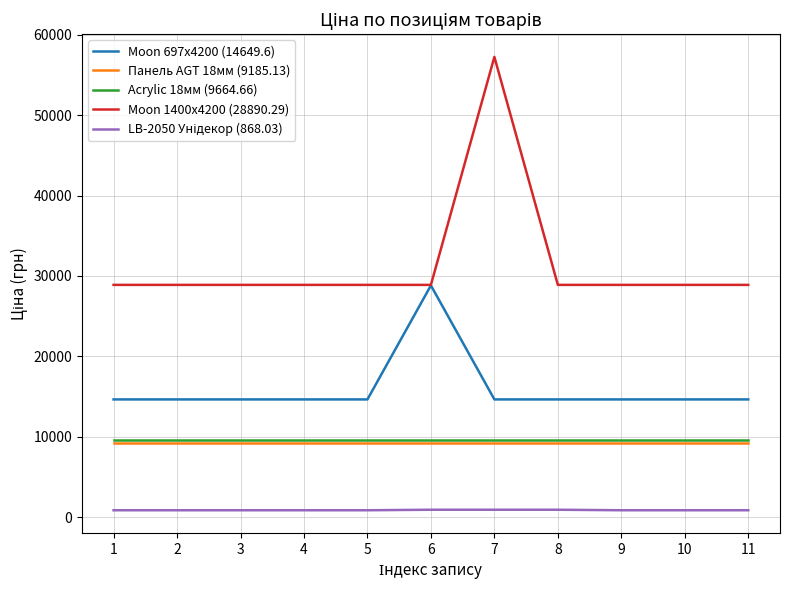

What is the maximum value for Moon 697x4200 (14649.6)?

28821.8